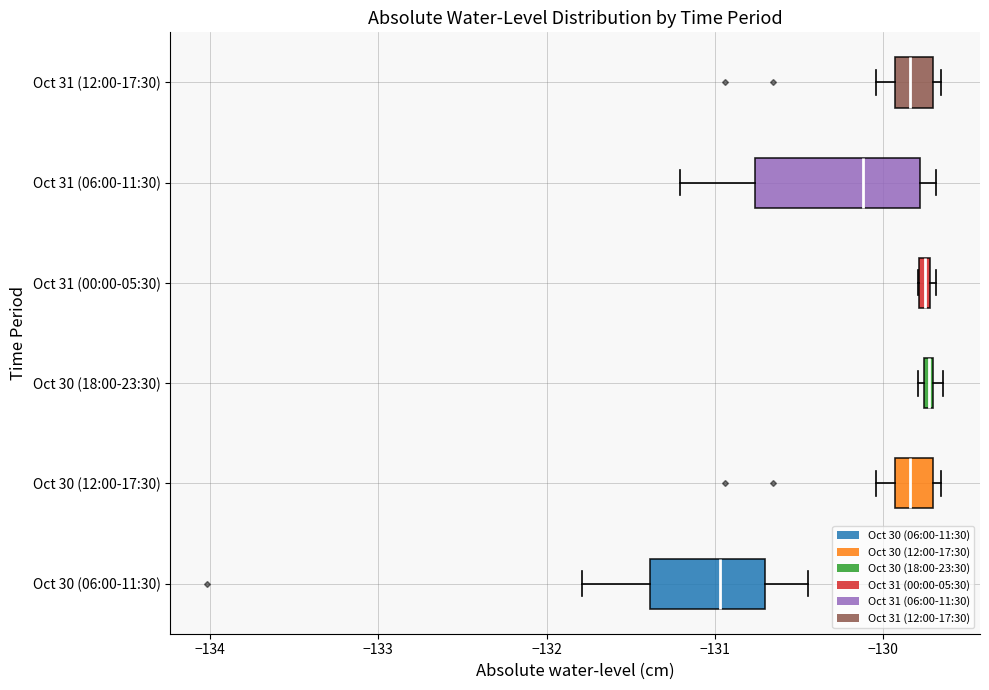

Where does the median line of the box for Oct 30 (06:00-11:30) sit on the x-axis? The values are not printed on the chart, so give them approximately, as read against the axis.

-131.0